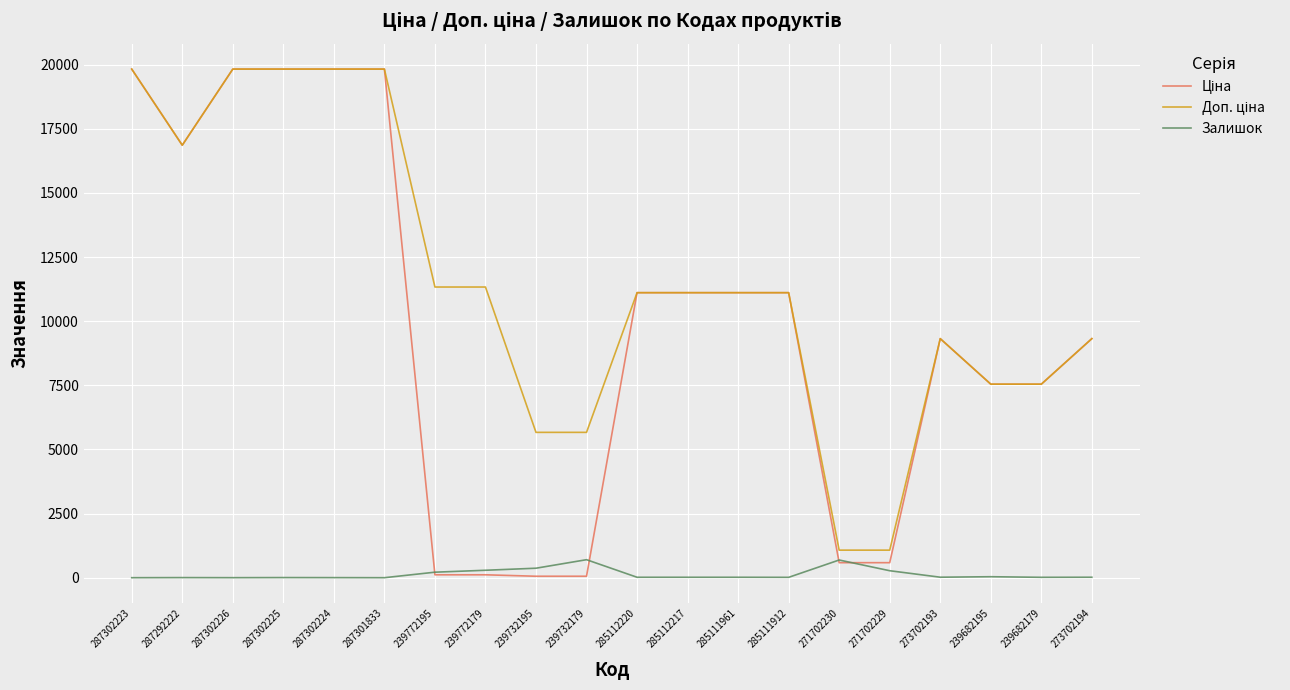

What is the maximum value shown in the chart?

19831.1